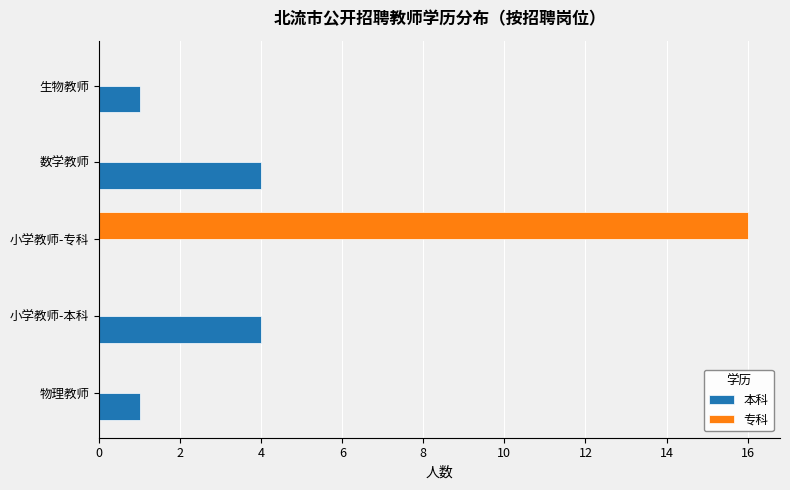

At which category does the chart reach its peak across all series?

小学教师-专科